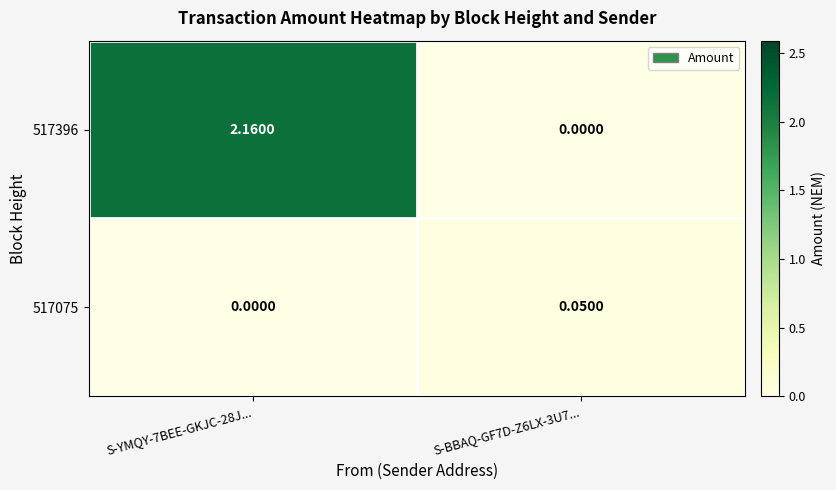

How many series are shown in this chart?

2